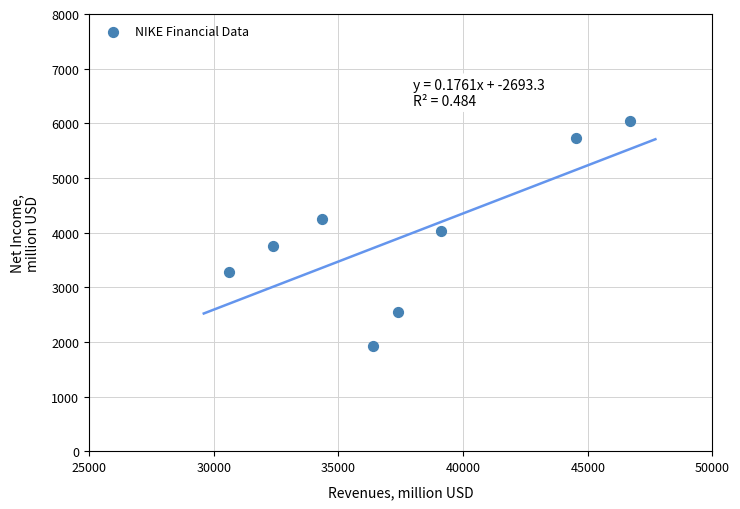

What is the average X value?

37686